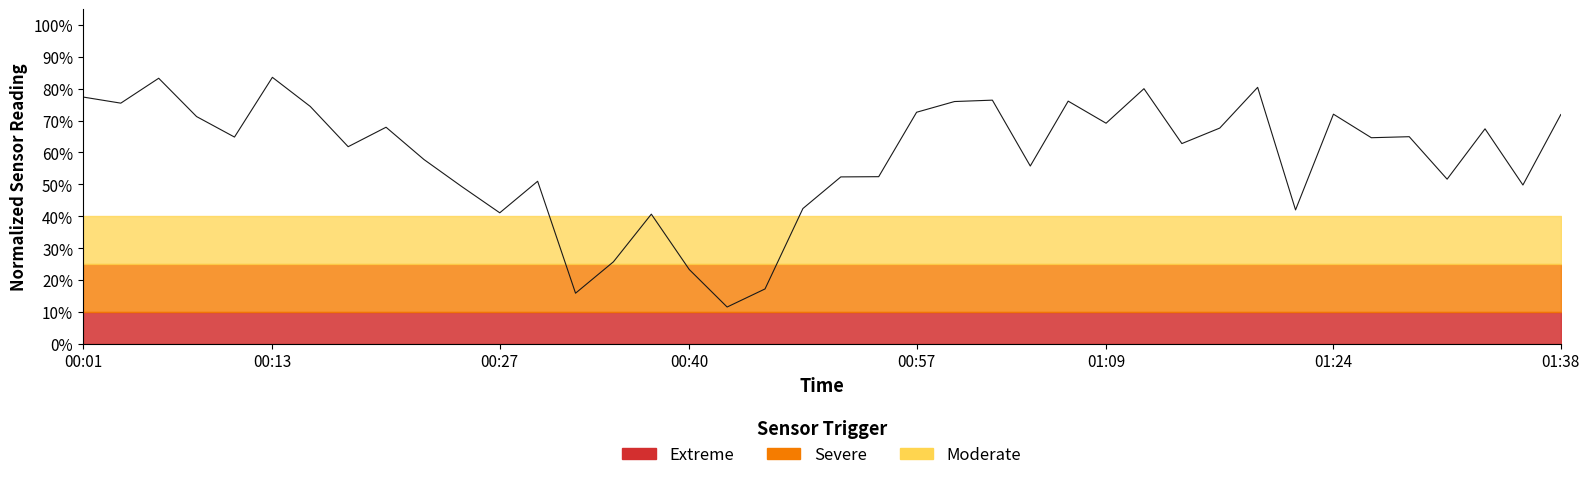

What is the smallest value displayed?

11.5